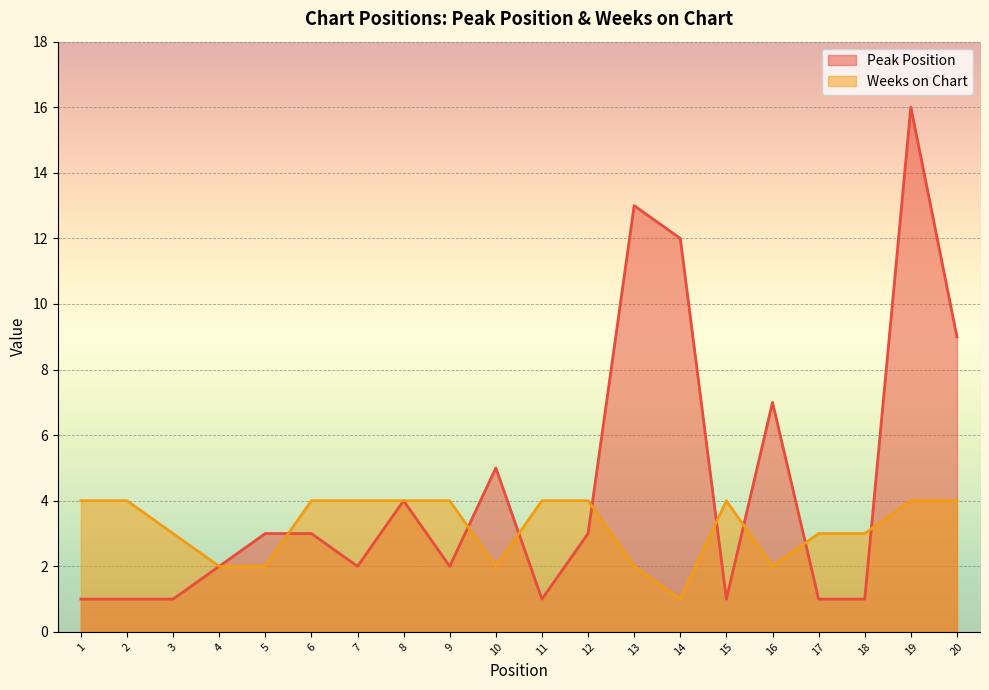

Which series has the largest total across all categories?

Peak Position